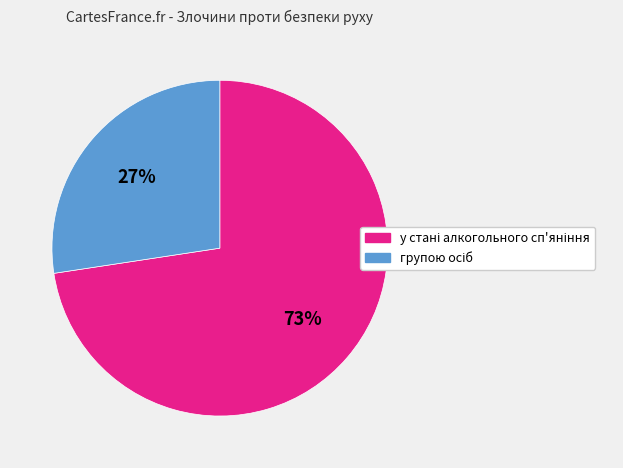

Is there any slice that represents more than half of the pie?

Yes